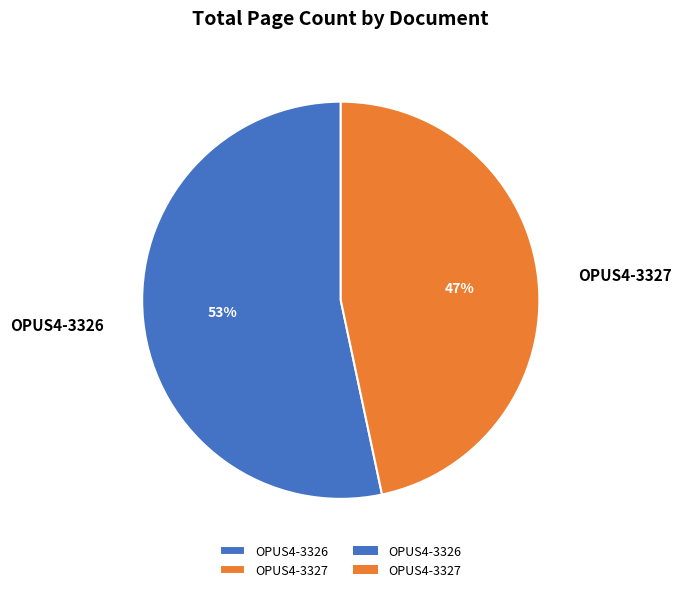

To the nearest percent, what percentage of the pie is OPUS4-3327?

47%